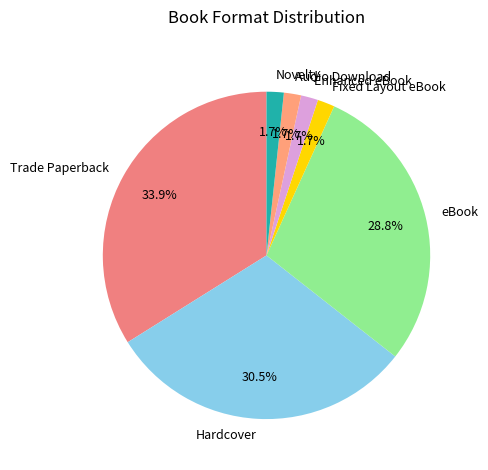

How many segments does this pie chart have?

7